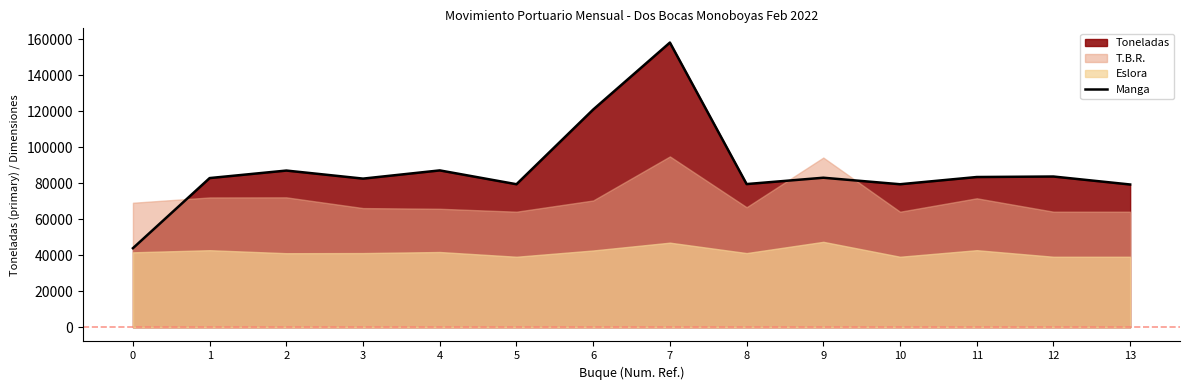

What is the difference between the maximum and minimum values?

114255.9